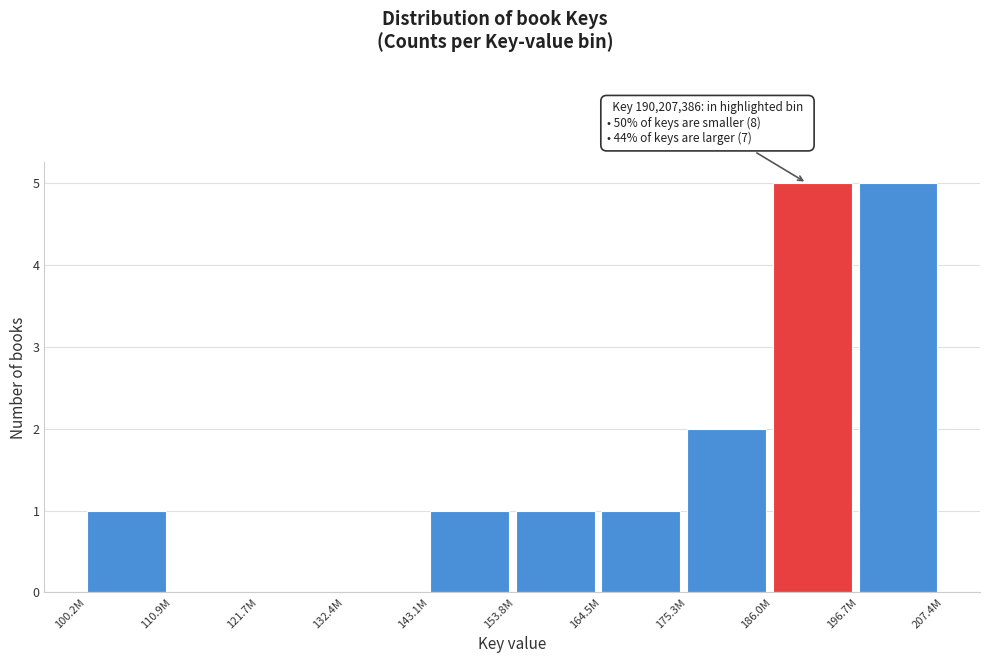

Reading left to right, extract all data points from this chart.

100.2M=1	110.9M=0	121.7M=0	132.4M=0	143.1M=1	153.8M=1	164.5M=1	175.3M=2	186.0M=5	196.7M=5